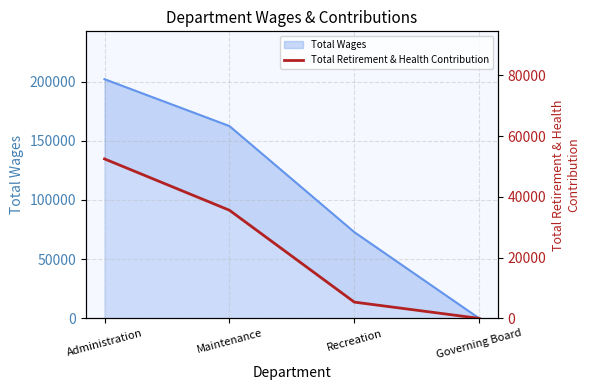

How many values exceed 35618?

1